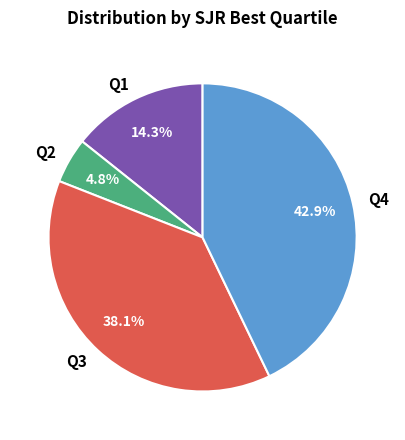

True or false: Q3 accounts for 47% of the total.

False